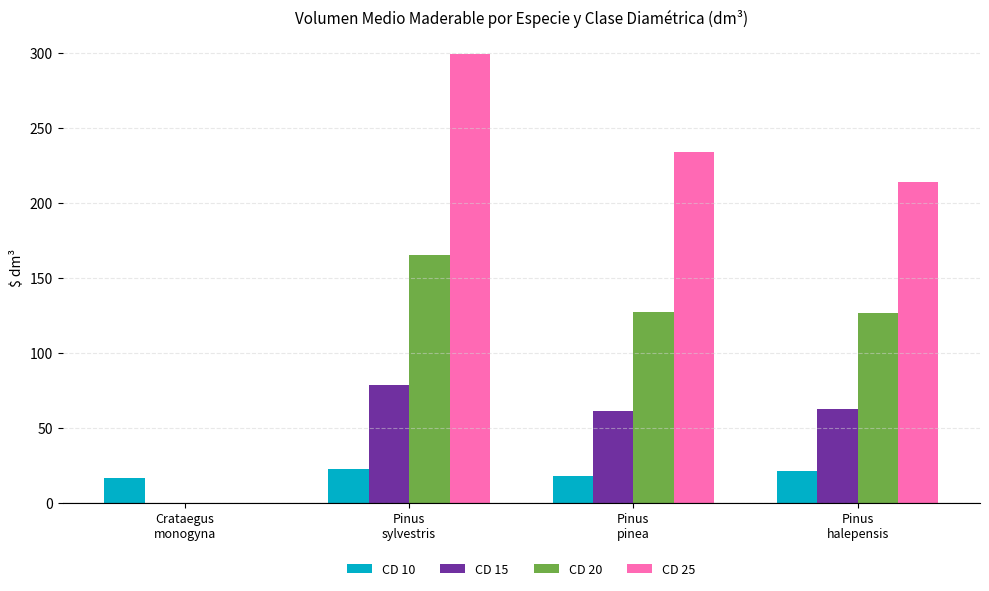

What is the sum of all CD 15 values?

202.3